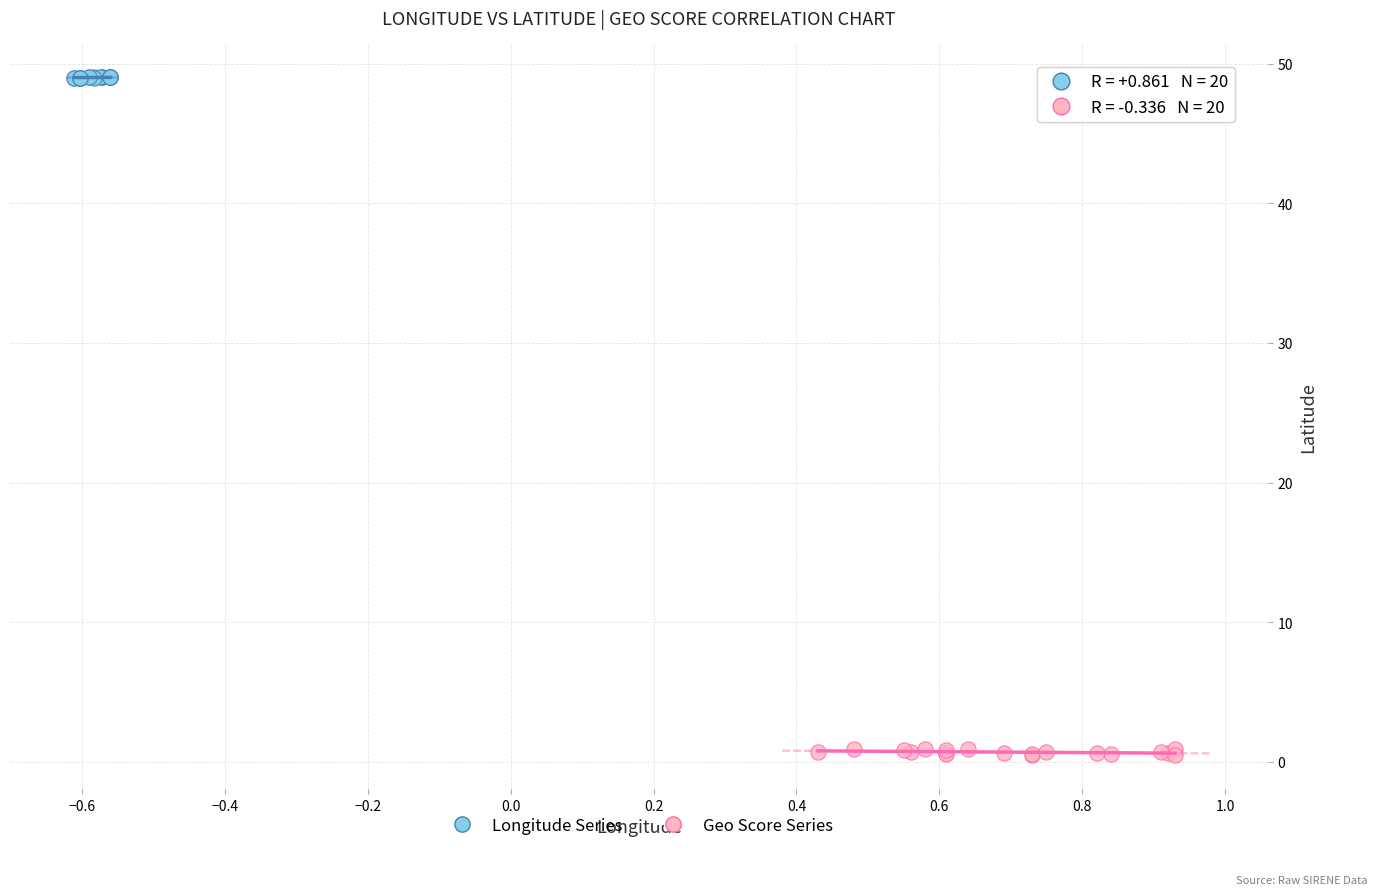

Which series has the largest Y range (max minus min)?

Geo Score Series